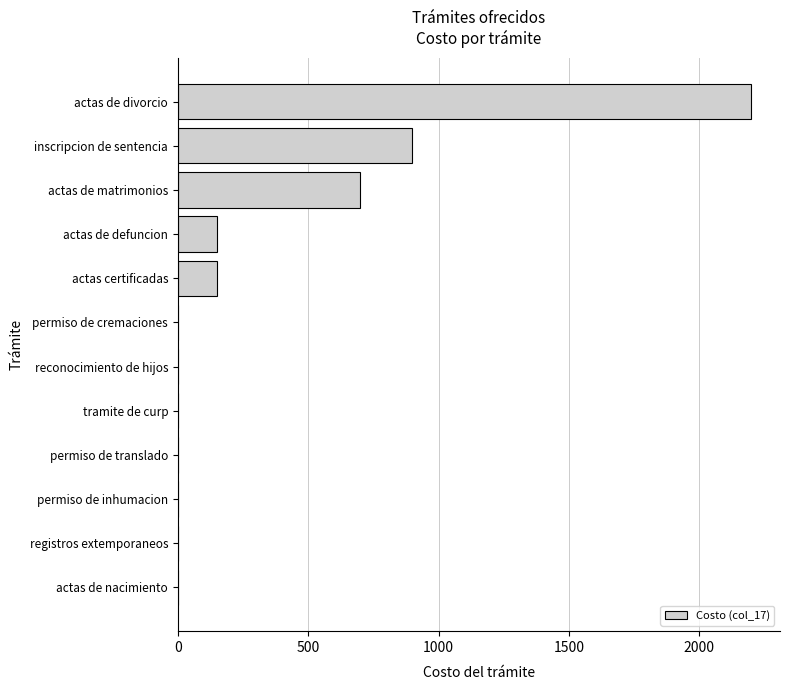

What is the sum of all values?

4100